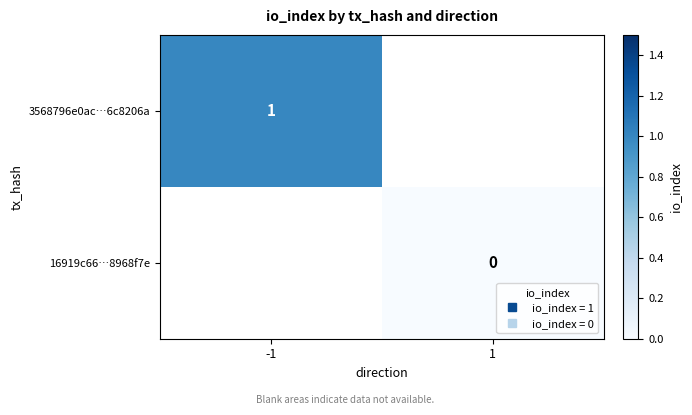

List the labels in order of 3568796e0ac…6c8206a value, largest first.

-1, 1